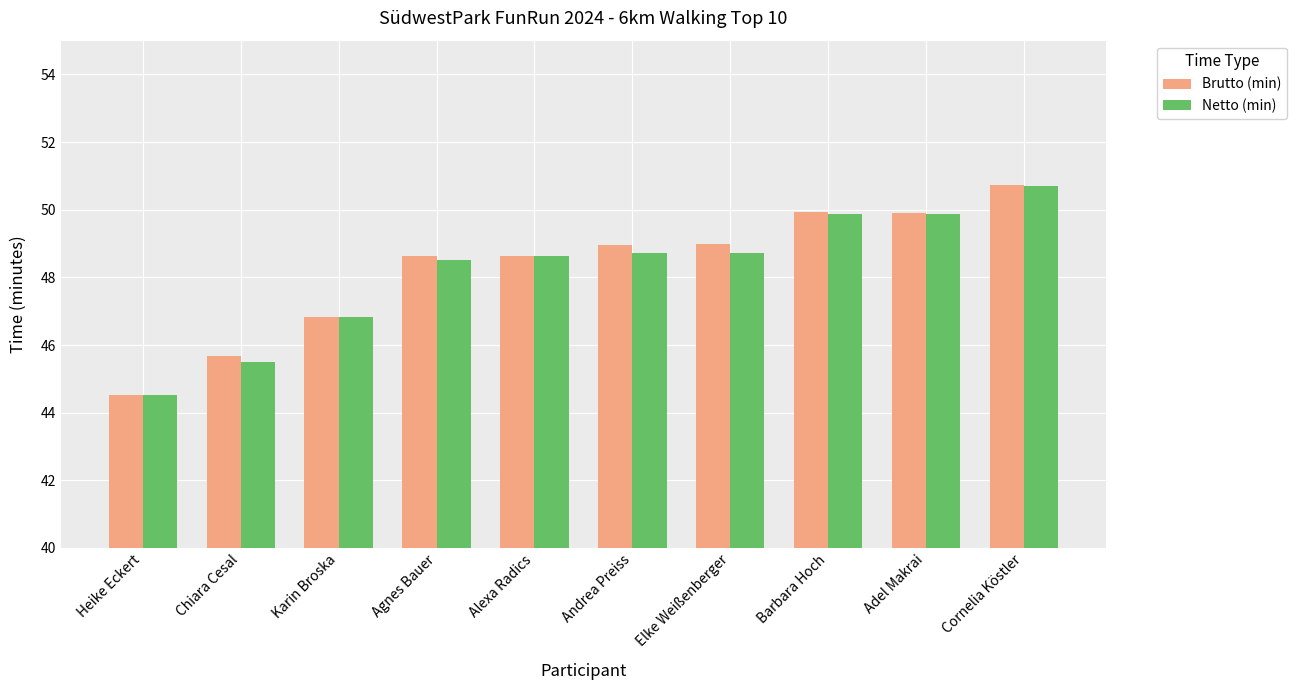

At which category is the sum across all series the highest?

Cornelia Köstler